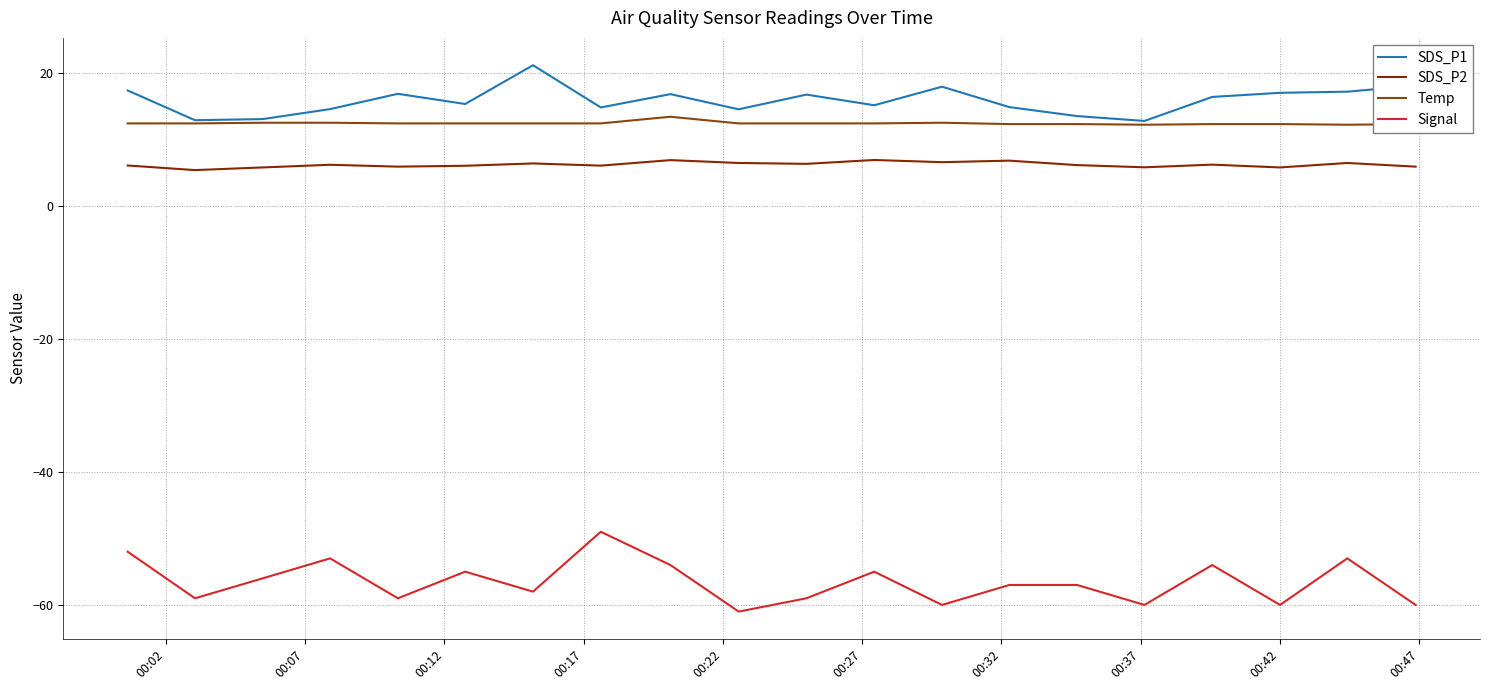

What is the smallest value displayed?

-61.0